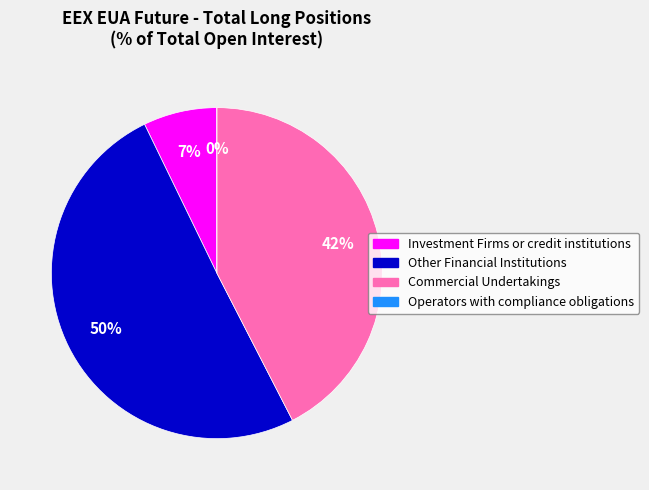

True or false: Operators with compliance obligations accounts for 13% of the total.

False